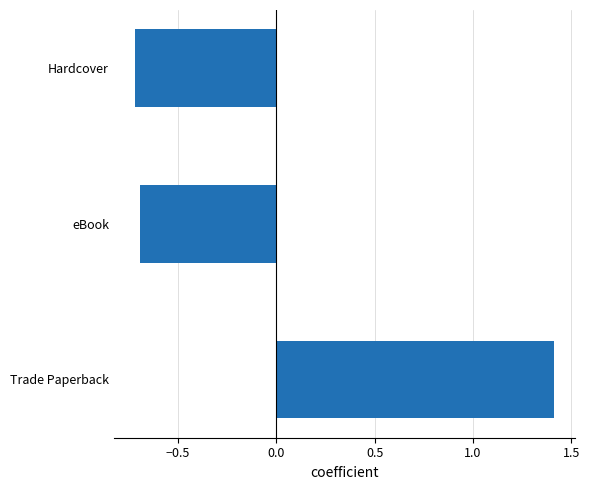

Between Hardcover and Trade Paperback, which is larger?

Trade Paperback